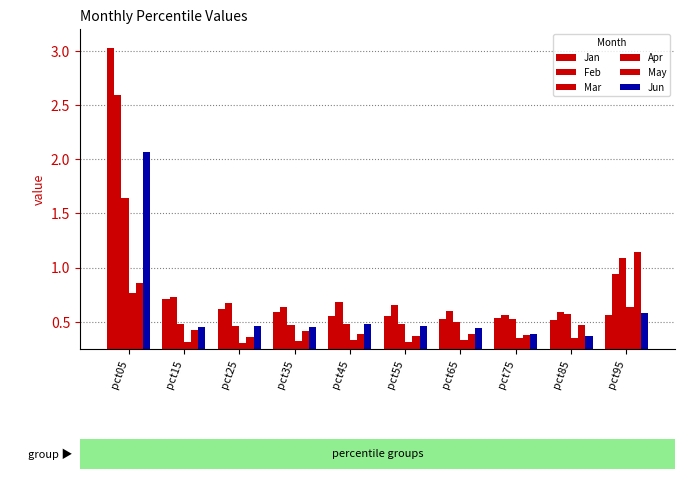

Which series has the largest total across all categories?

Feb